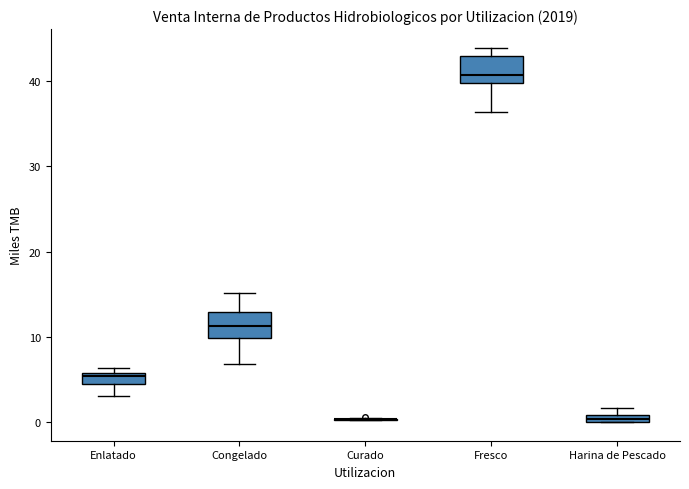

Where is the lower edge of the box for Congelado on the y-axis? The values are not printed on the chart, so give them approximately, as read against the axis.

10